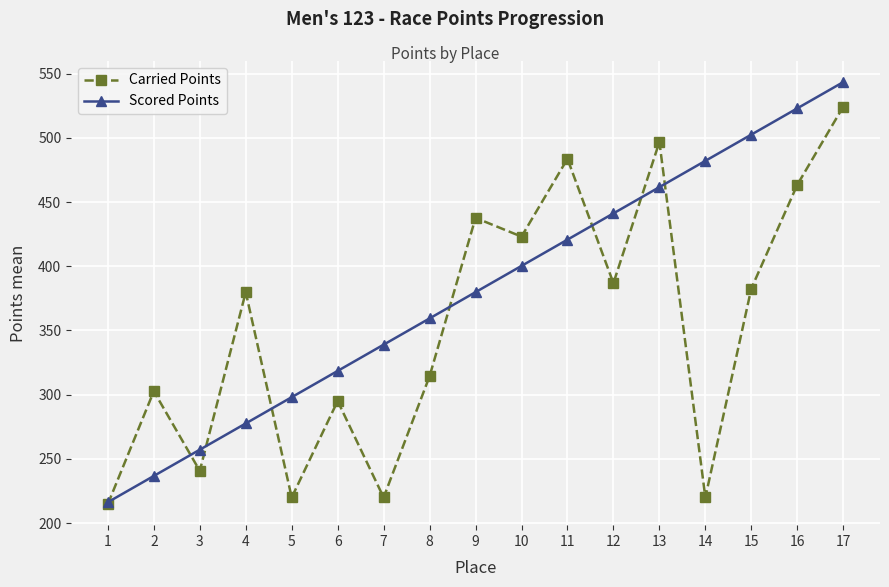

Where is Scored Points nearest to the value 379?

9